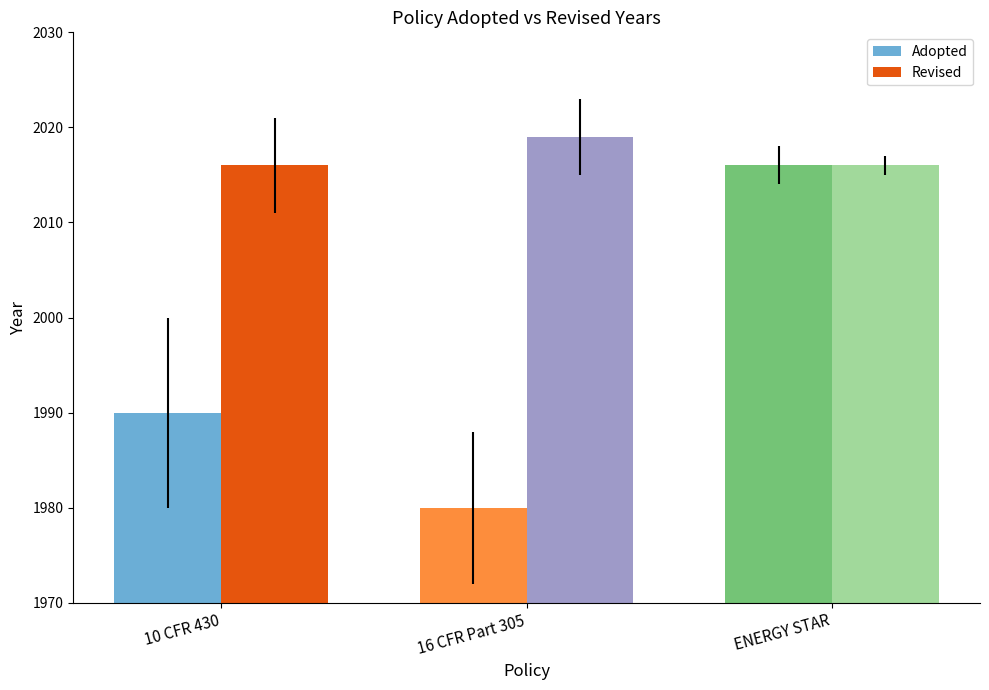

Rank the series by their average value, from highest to lowest.

Revised, Adopted